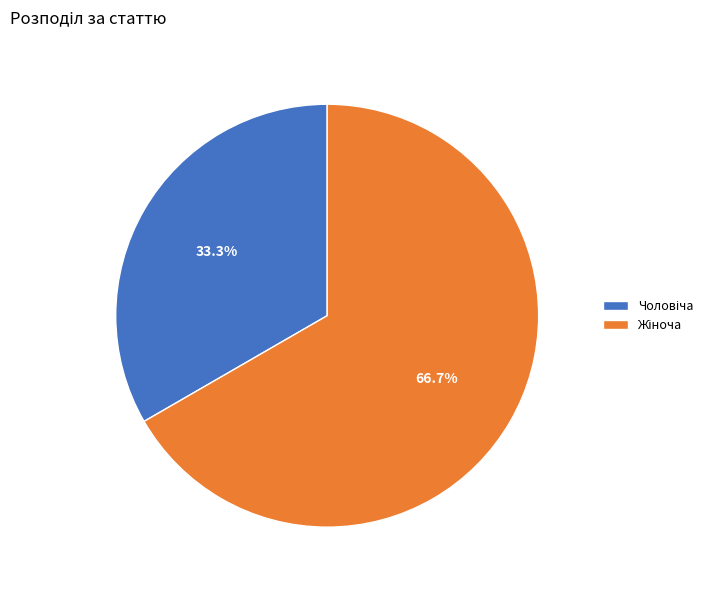

Is there a majority slice in this chart?

Yes